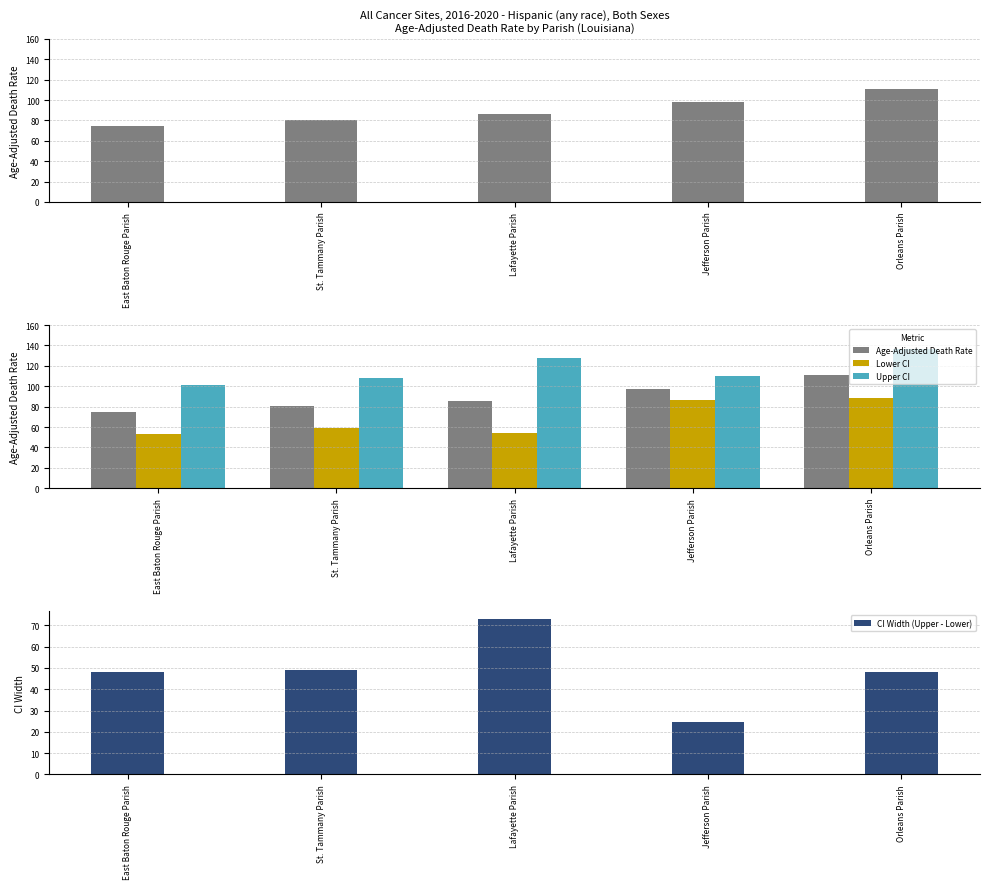

Between Jefferson Parish and Lafayette Parish, which is larger?

Jefferson Parish